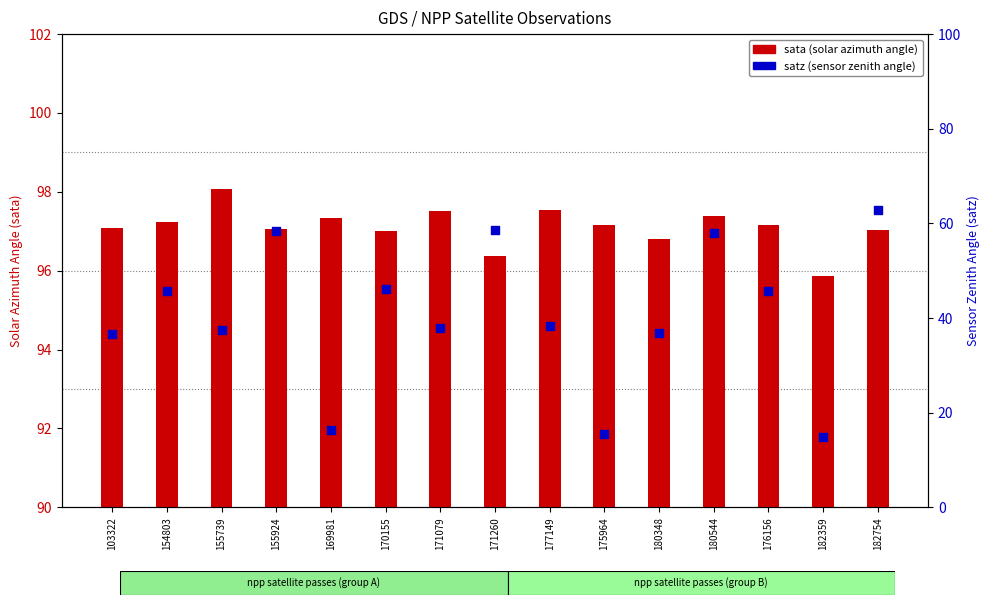

What is the total value across all series at 180348?

133.7